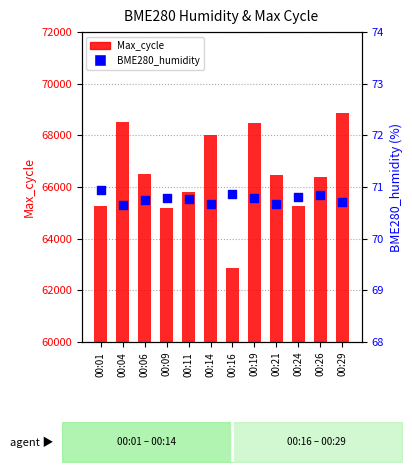

At which category is the sum across all series the highest?

00:29